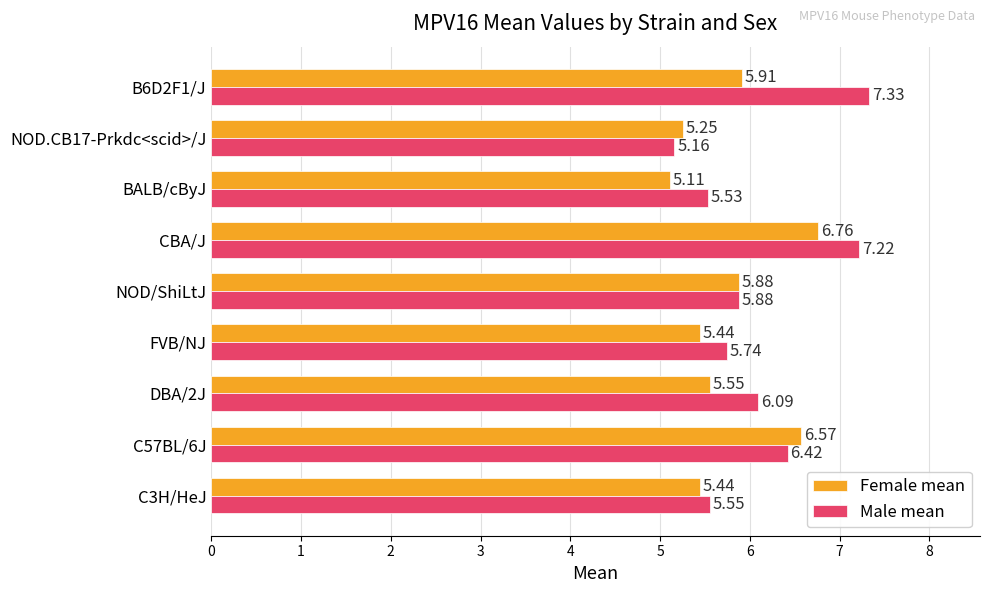

How many data points does each series have?

9